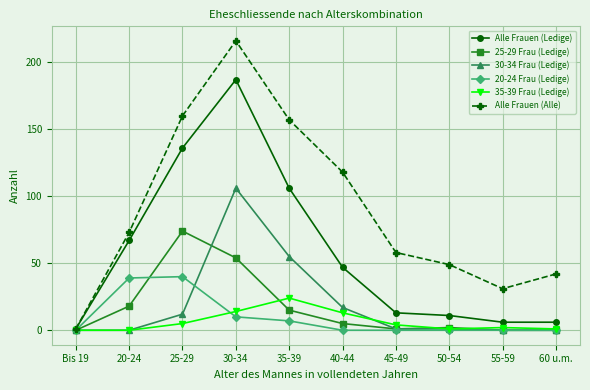

Where is the first local maximum for Alle Frauen (Alle)?

30-34